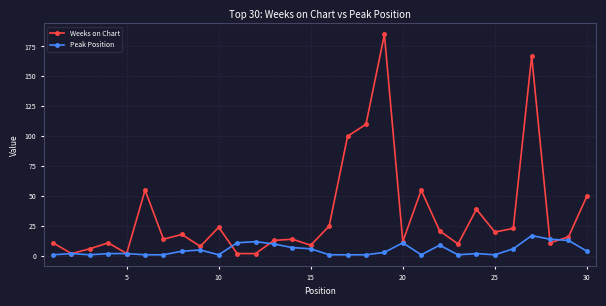

List the series in order of their overall mean, lowest first.

Peak Position, Weeks on Chart